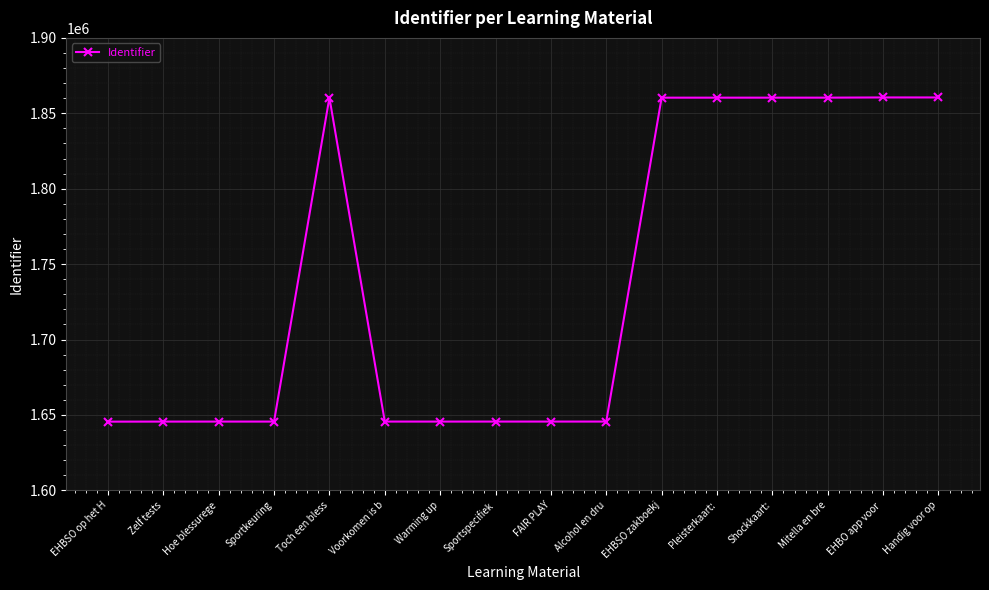

Is it true that the value at Toch een bless is 1860399?

True